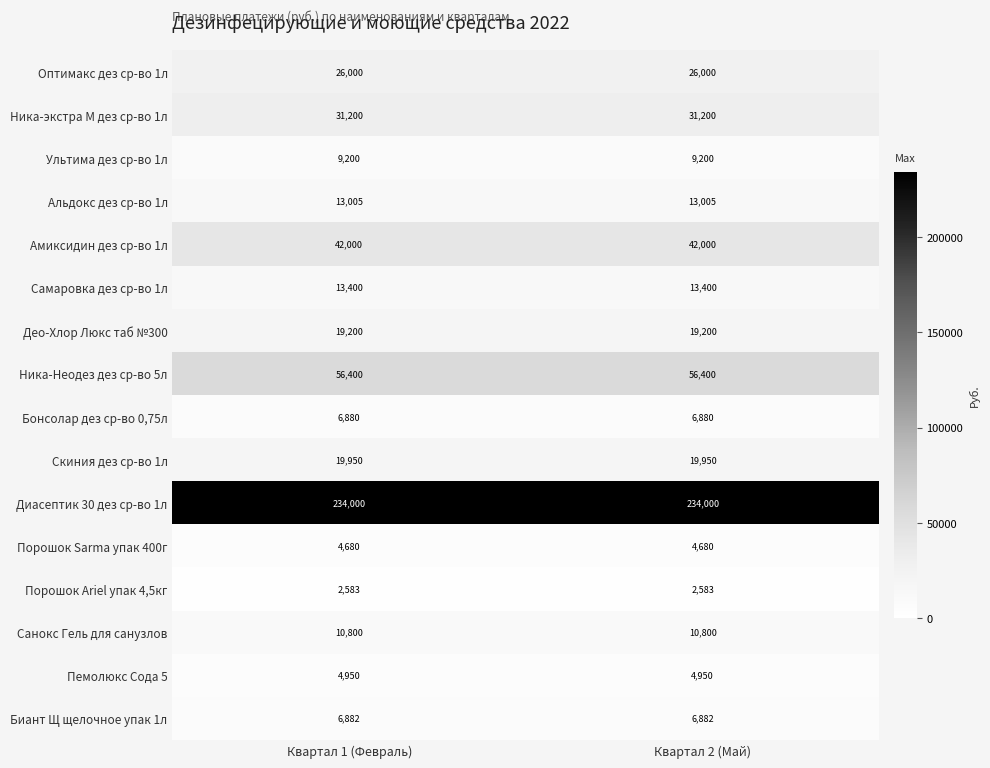

The Амиксидин дез ср-во 1л series shows 24484 at Квартал 1 (Февраль). True or false?

False